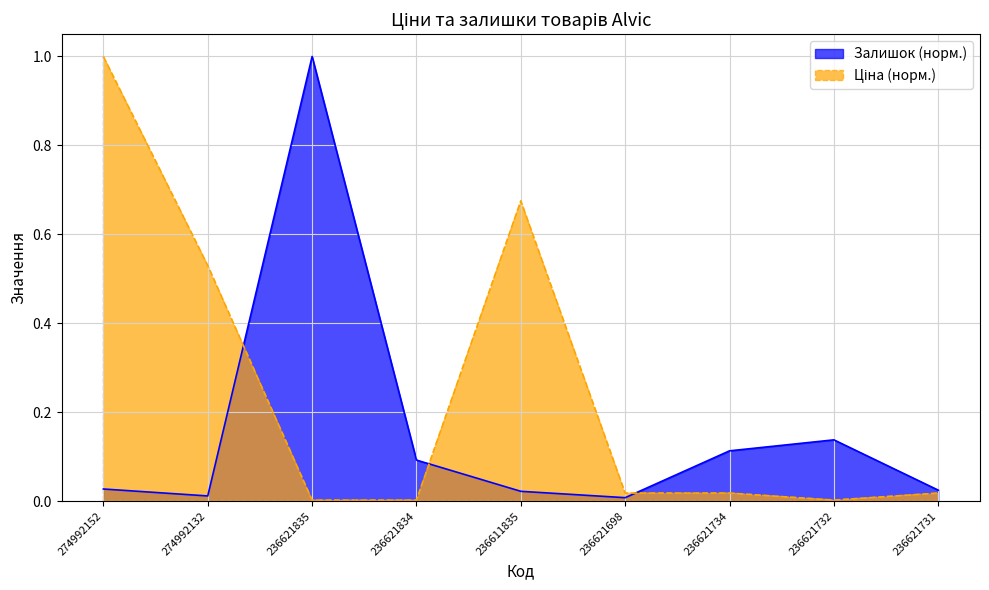

Which series has the widest spread of values?

Ціна